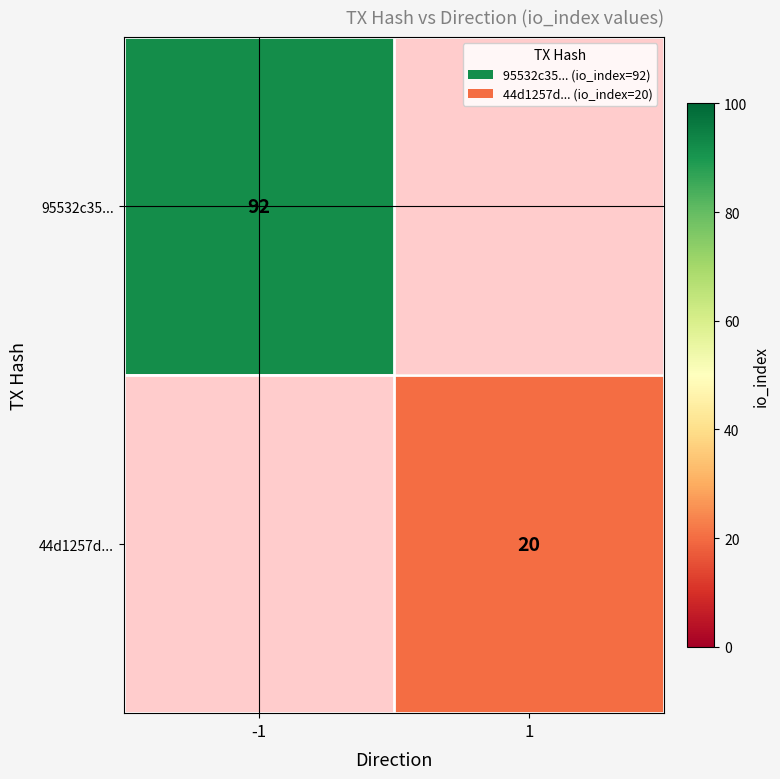

The 44d1257d... series shows 10 at 1. True or false?

False